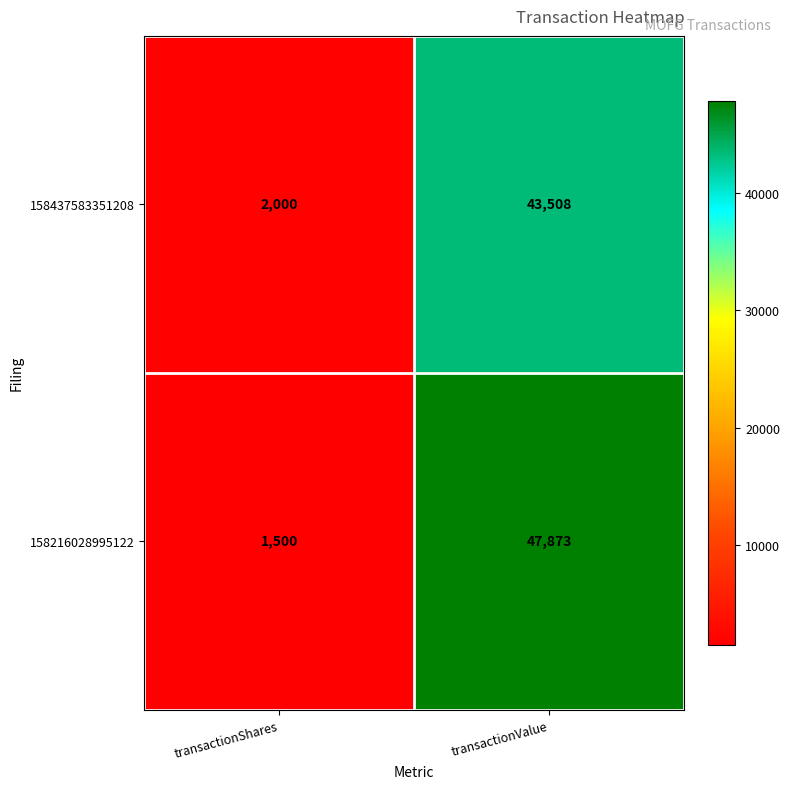

What is the total value across all series at transactionShares?

3500